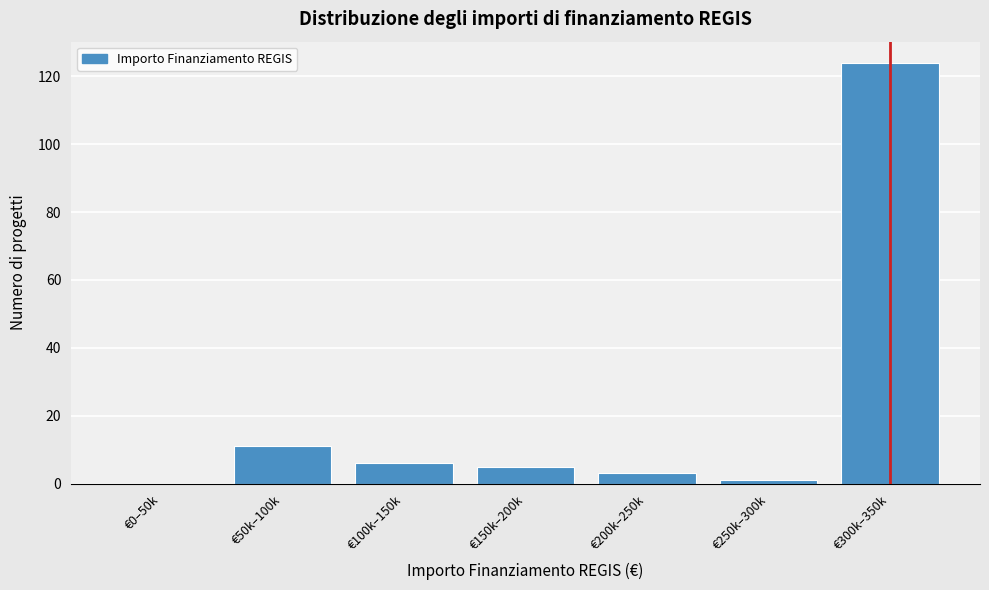

Reading left to right, extract all data points from this chart.

€0–50k=0	€50k–100k=11	€100k–150k=6	€150k–200k=5	€200k–250k=3	€250k–300k=1	€300k–350k=124